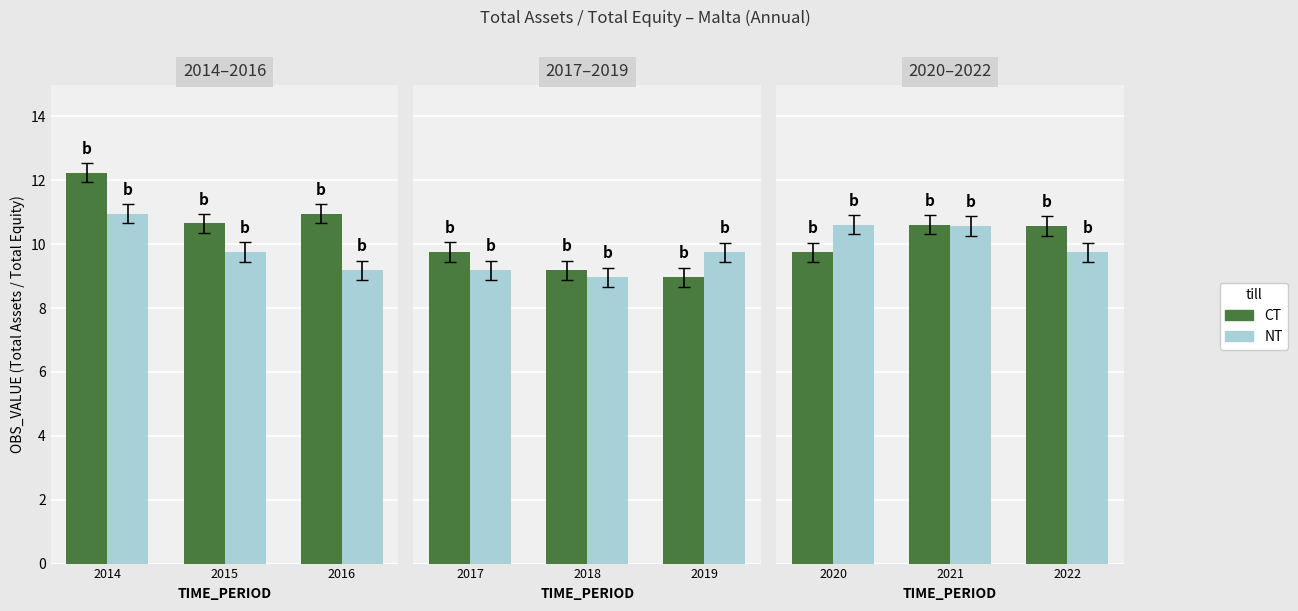

What are all the series names shown in the legend?

CT, NT